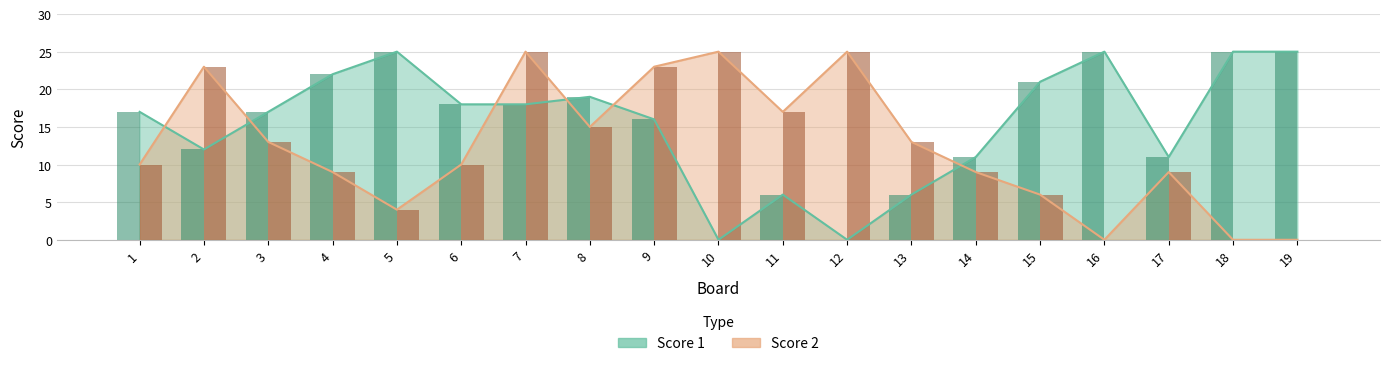

Where does the Score 1 series first go above 17?

4